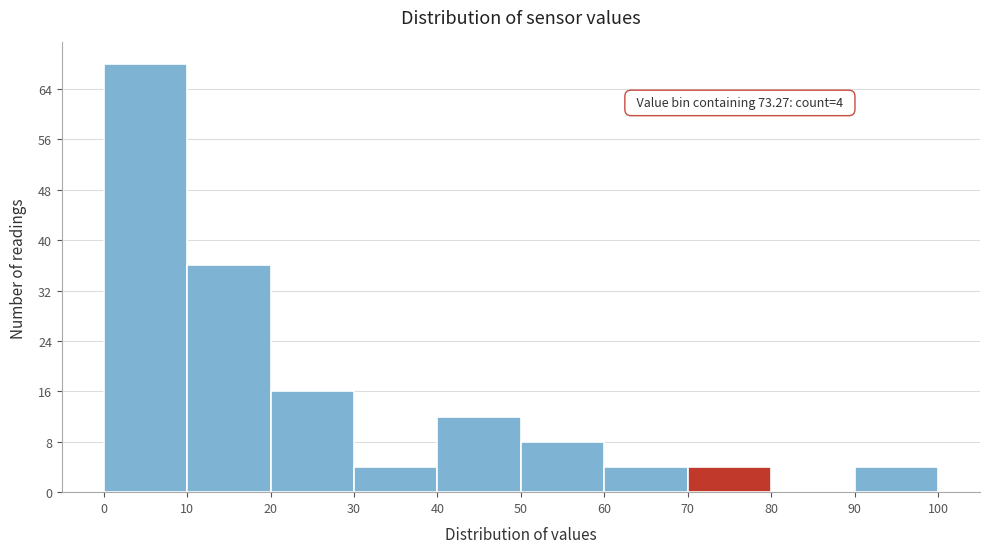

Over which range of the x-axis is the bar tallest?

0 to 10